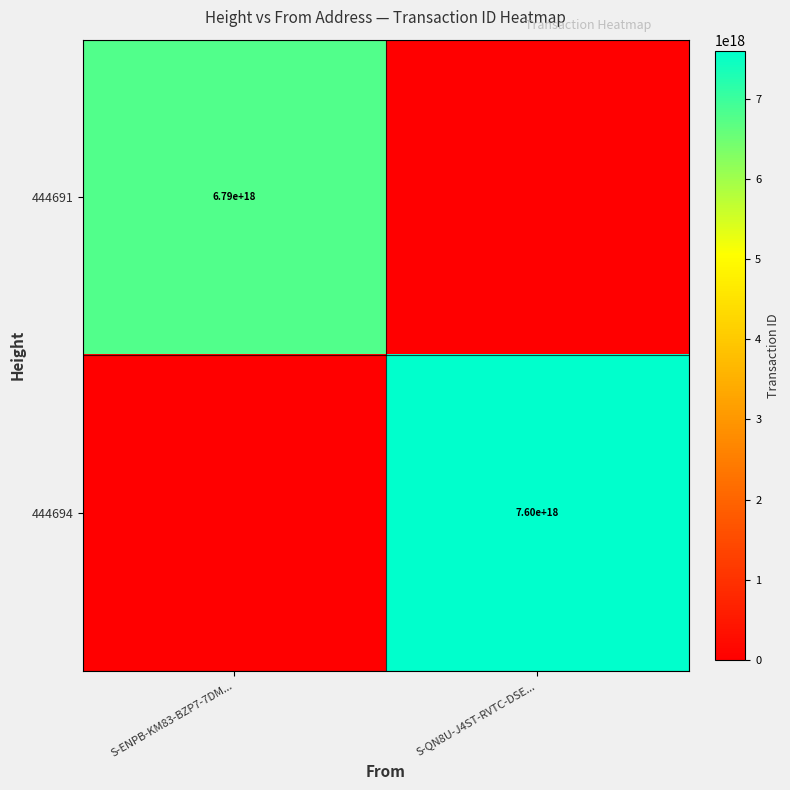

Is the value of 444694 at S-QN8U-J4ST-RVTC-DSE... greater than the value of 444691 at S-ENPB-KM83-BZP7-7DM...?

Yes